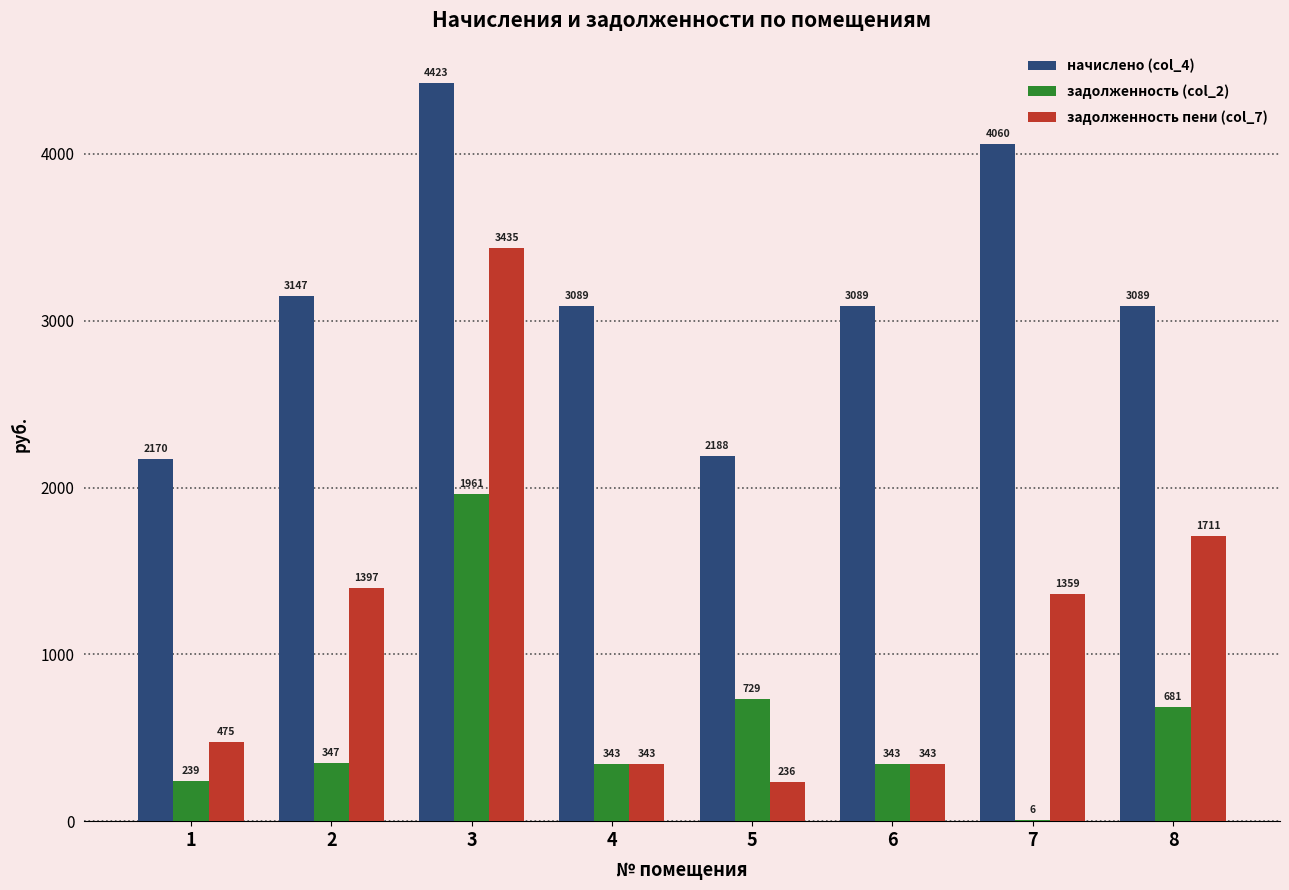

How many data points does each series have?

8